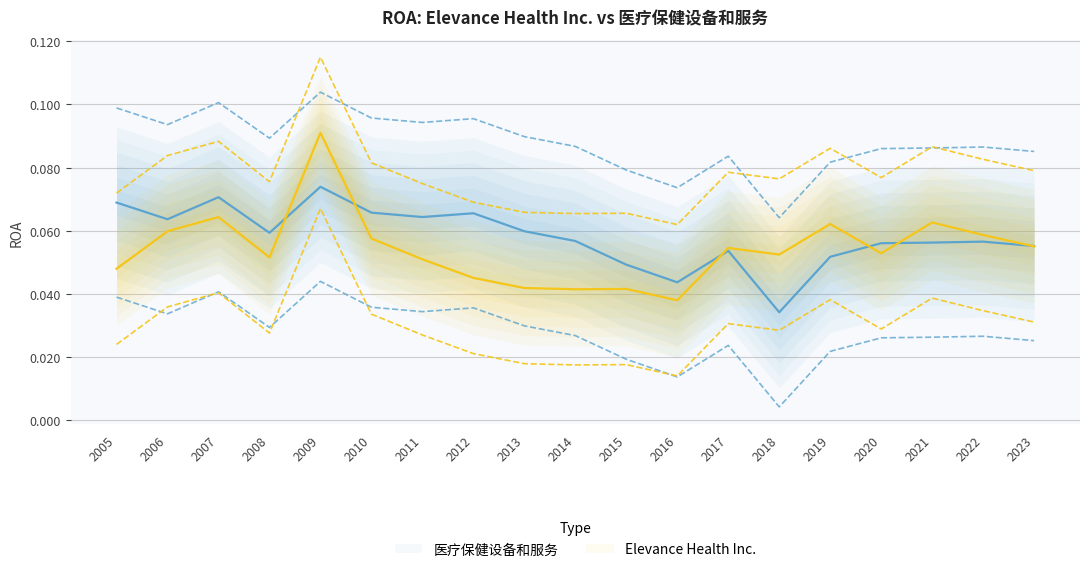

At 2008, list the series in order from largest to smallest.

医疗保健设备和服务, Elevance Health Inc.